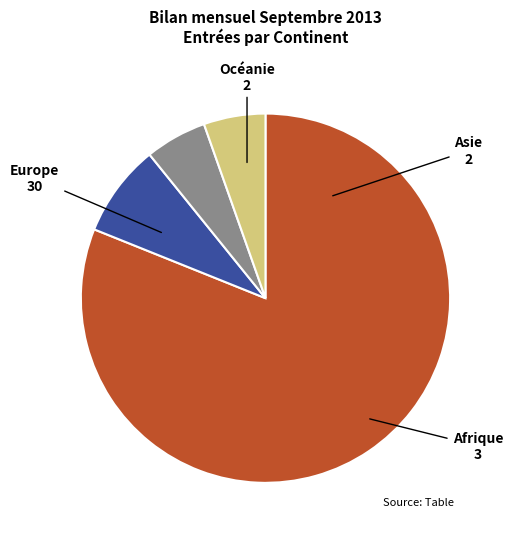

Combined, do Afrique and Asie account for over 50%?

No